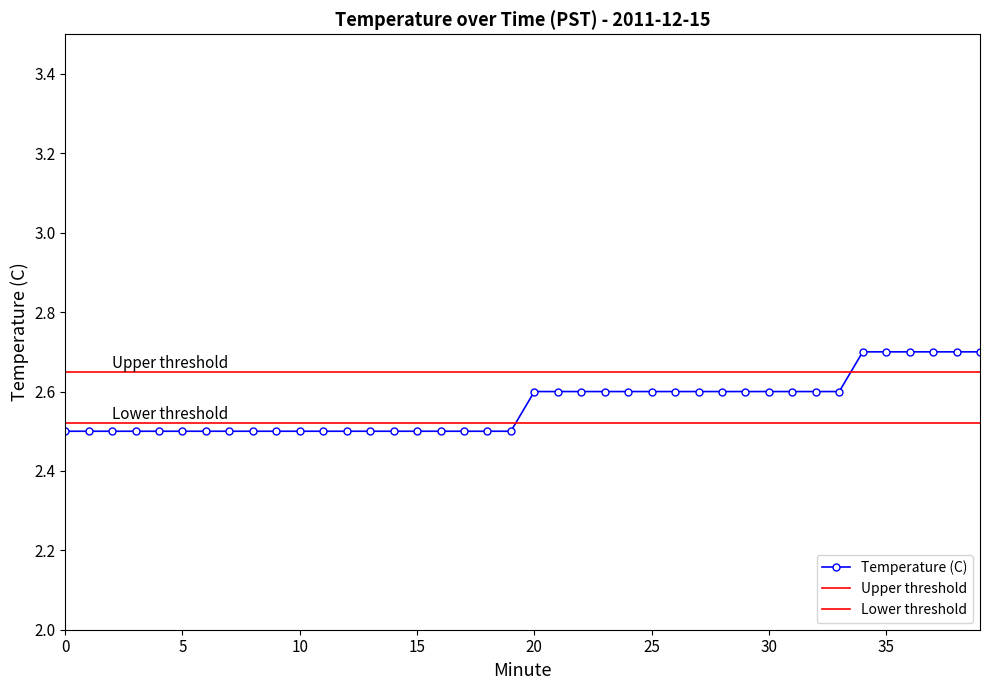

Is it true that the value at 25 is 2.6?

True